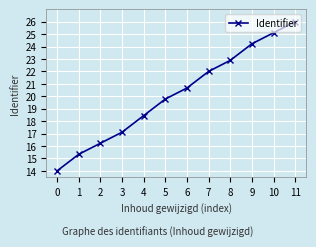

The chart shows a value of 24.2 at 9. True or false?

True